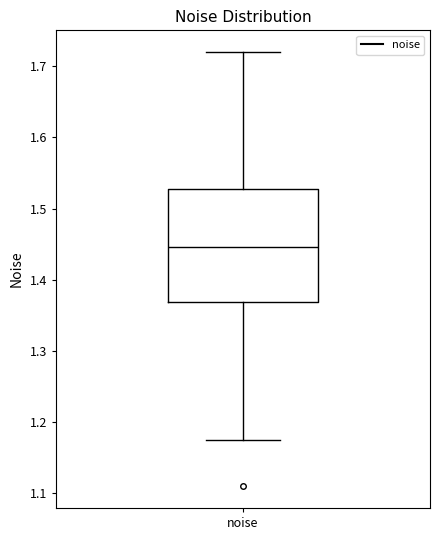

Where does the median line of the box for noise sit on the y-axis? The values are not printed on the chart, so give them approximately, as read against the axis.

1.45